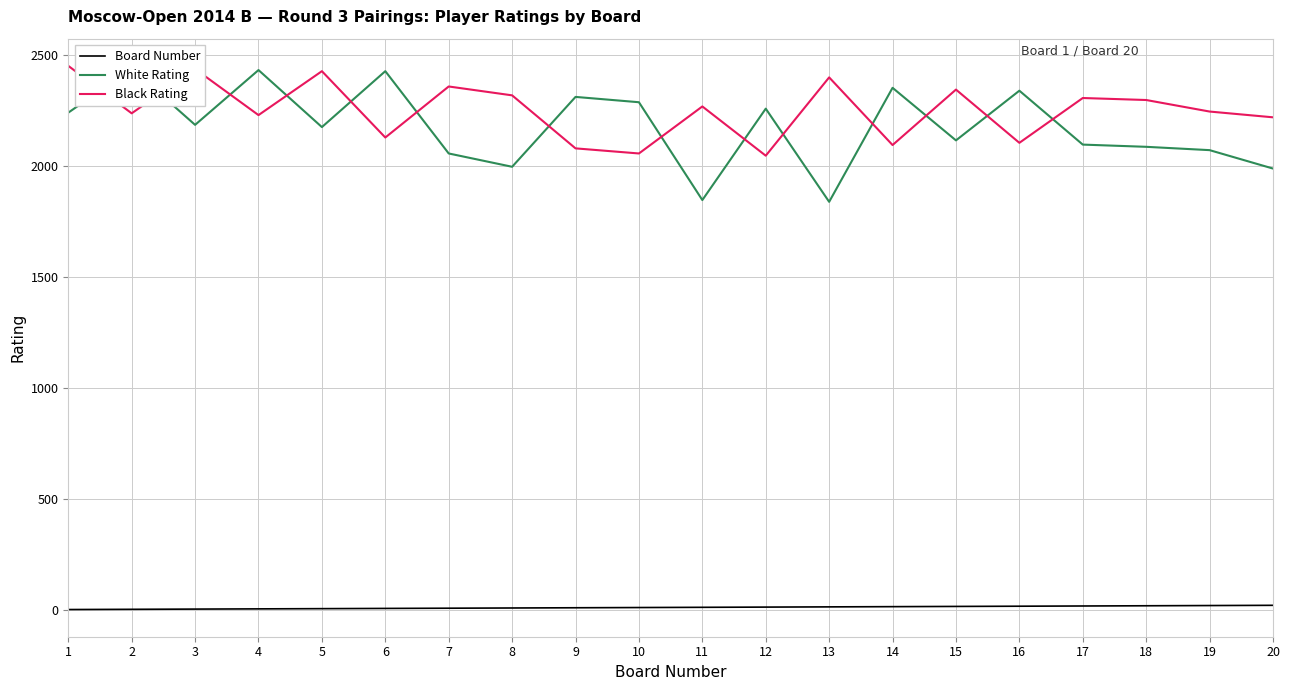

Rank the series by their maximum value, from highest to lowest.

Black Rating, White Rating, Board Number